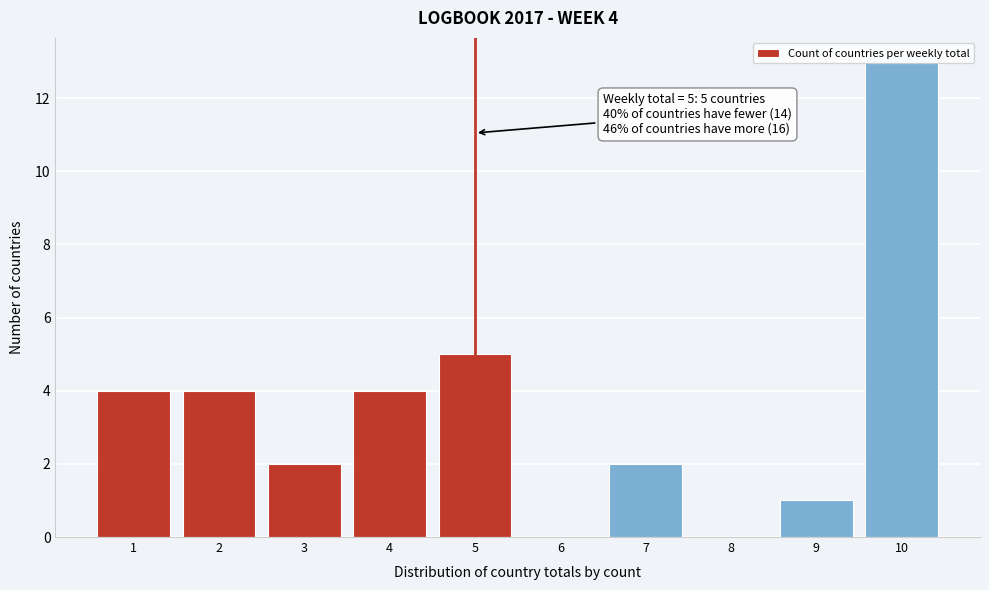

Which range on the x-axis has the tallest bar?

9.5 to 10.5